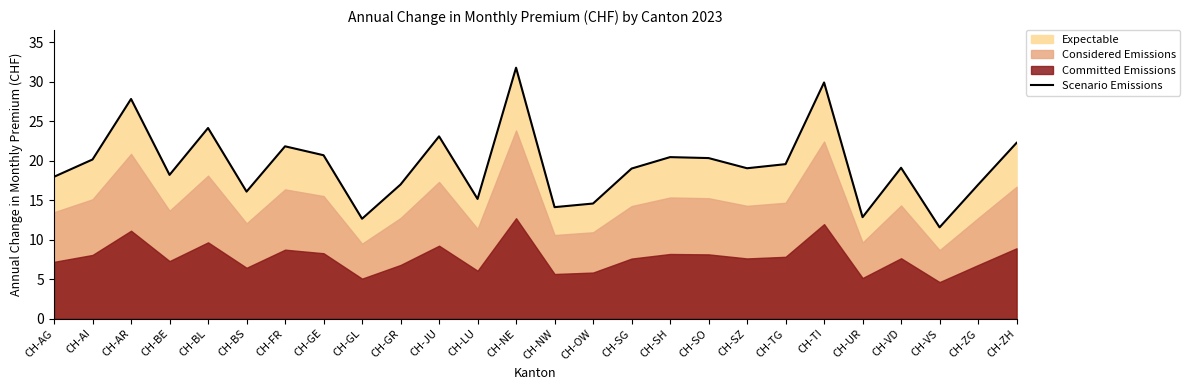

Where is the data nearest to the value 21?

CH-GE